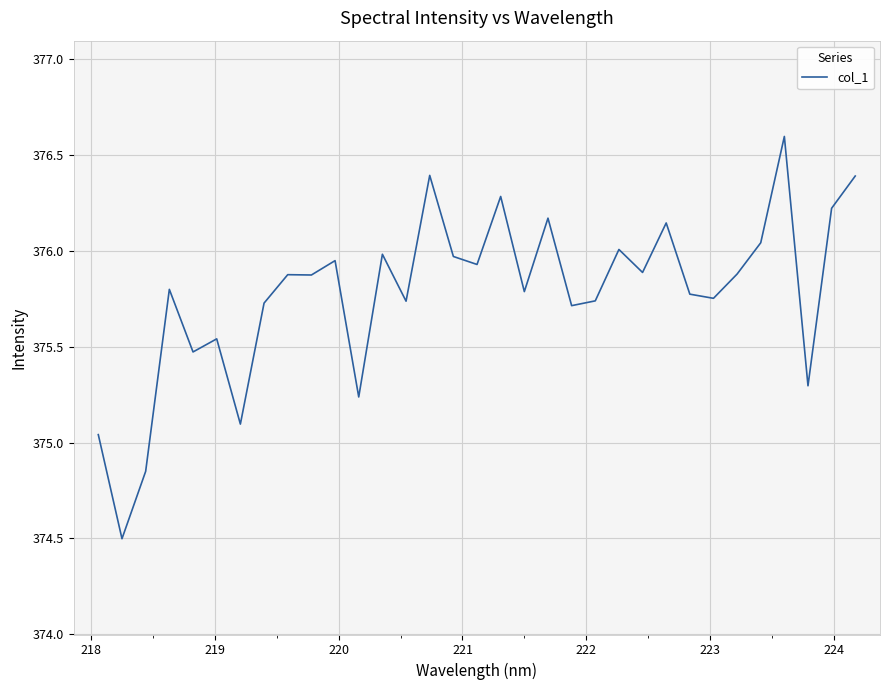

What is the smallest value displayed?

374.5